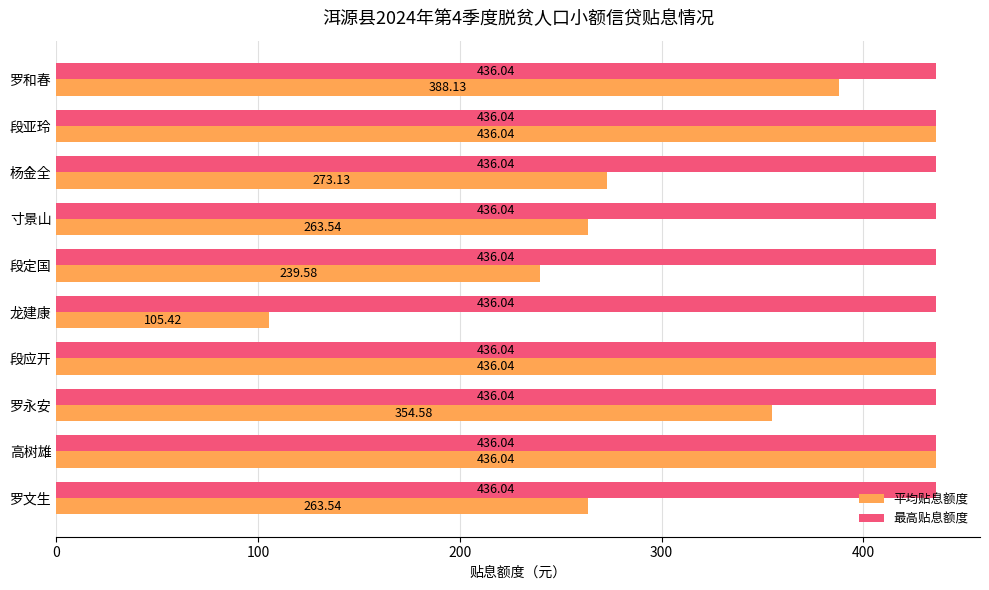

Which category has the lowest value in the 平均贴息额度 series?

龙建康